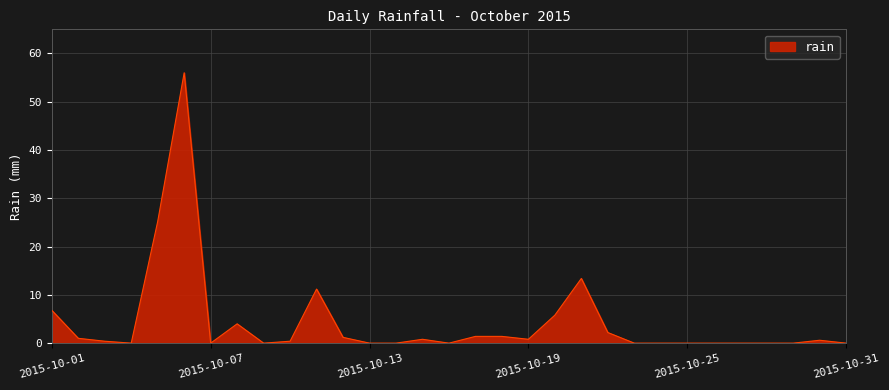

What is the difference between the maximum and minimum values?

56.0